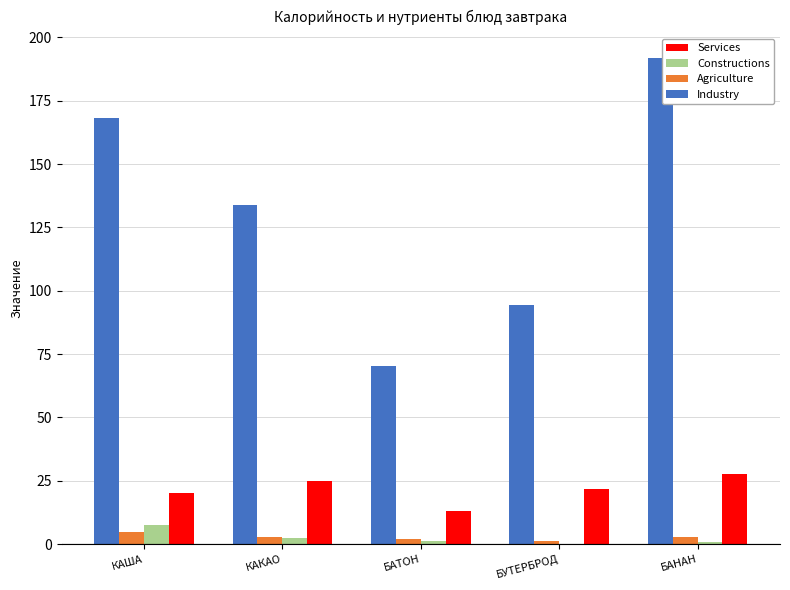

What are all the series names shown in the legend?

Services, Constructions, Agriculture, Industry